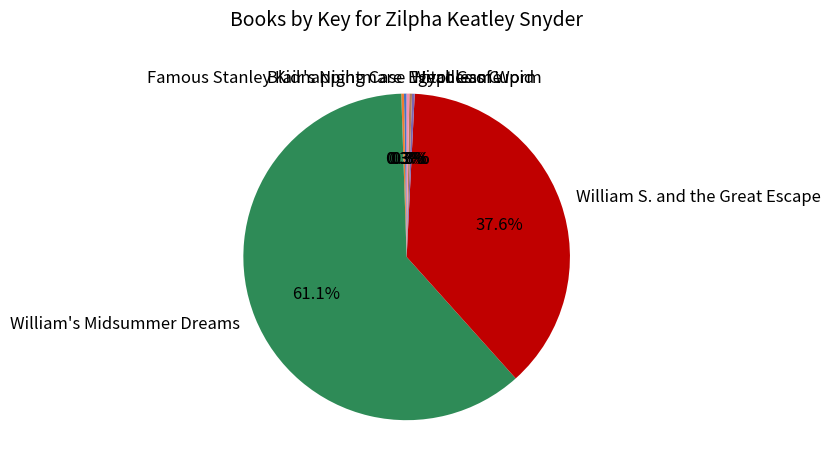

What is the largest slice in the pie chart?

William's Midsummer Dreams